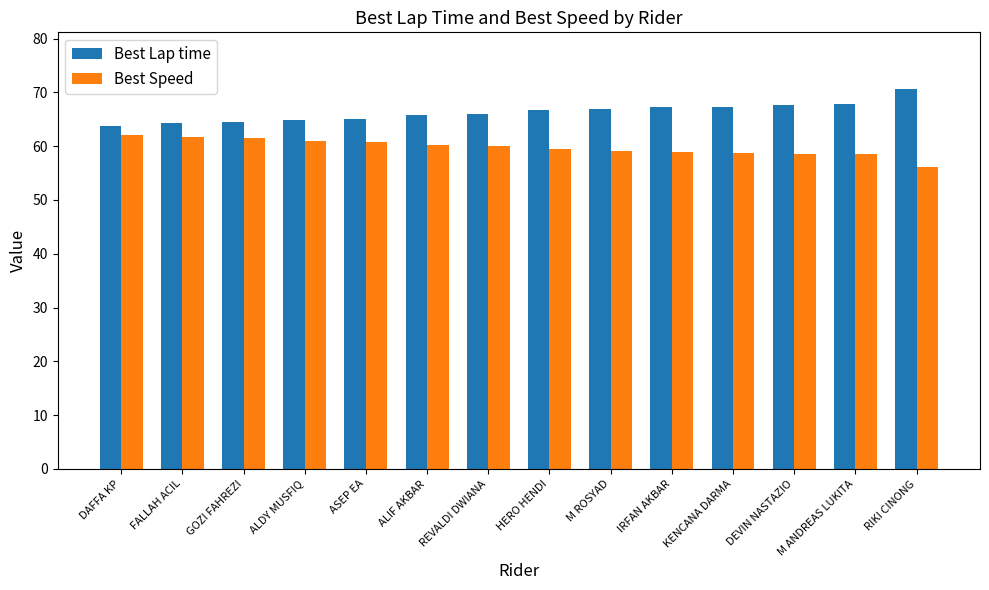

Which label corresponds to the smallest value in the chart?

RIKI CINONG